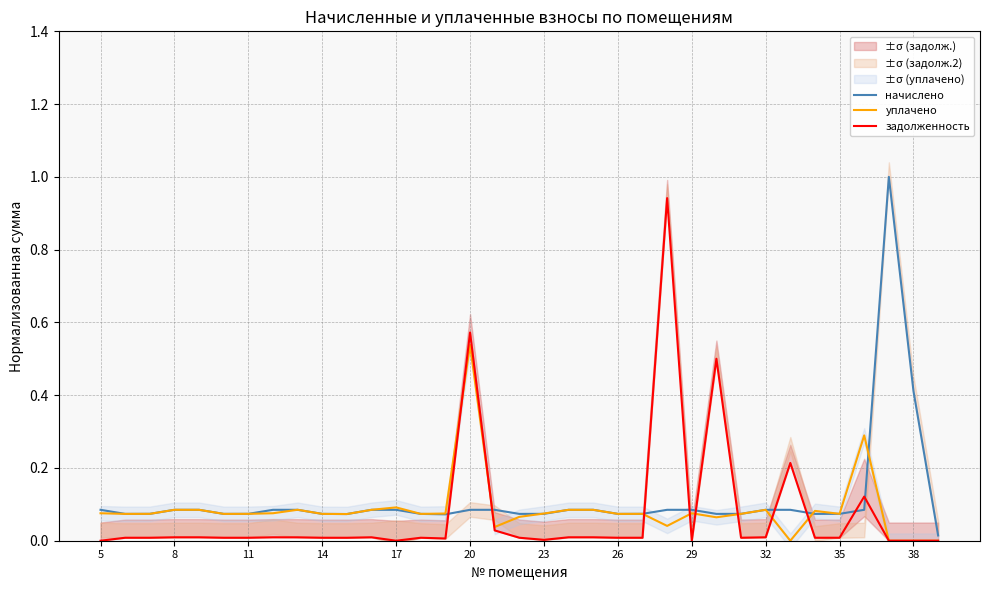

Which series has the largest range (max minus min)?

начислено